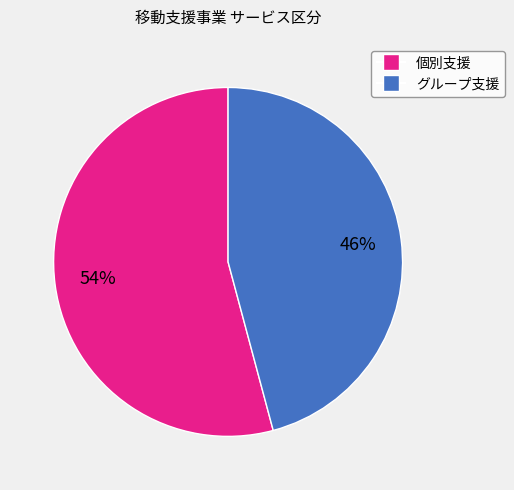

To the nearest percent, what is the average slice percentage?

50%